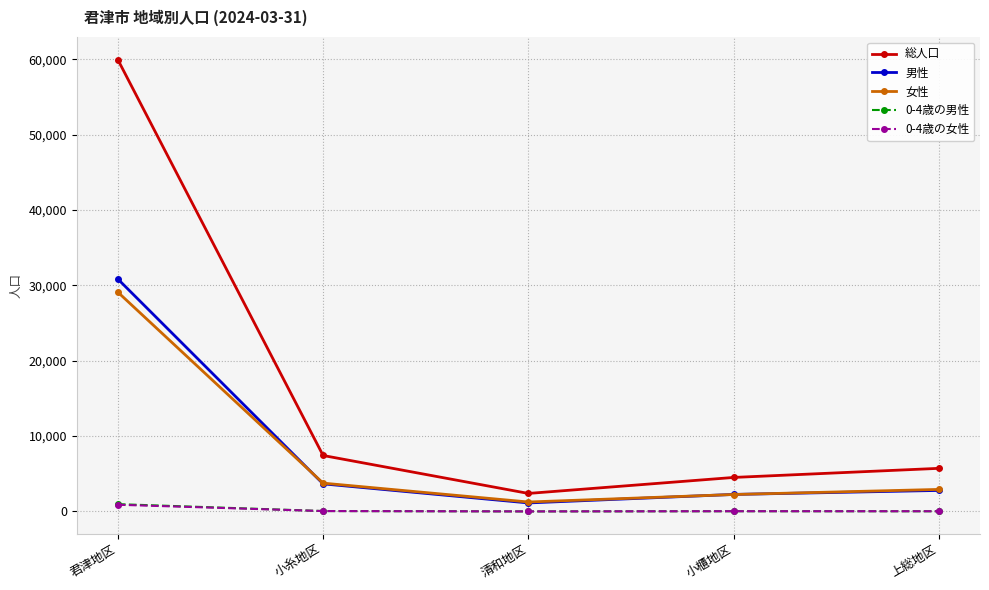

The 総人口 series shows 85590 at 君津地区. True or false?

False